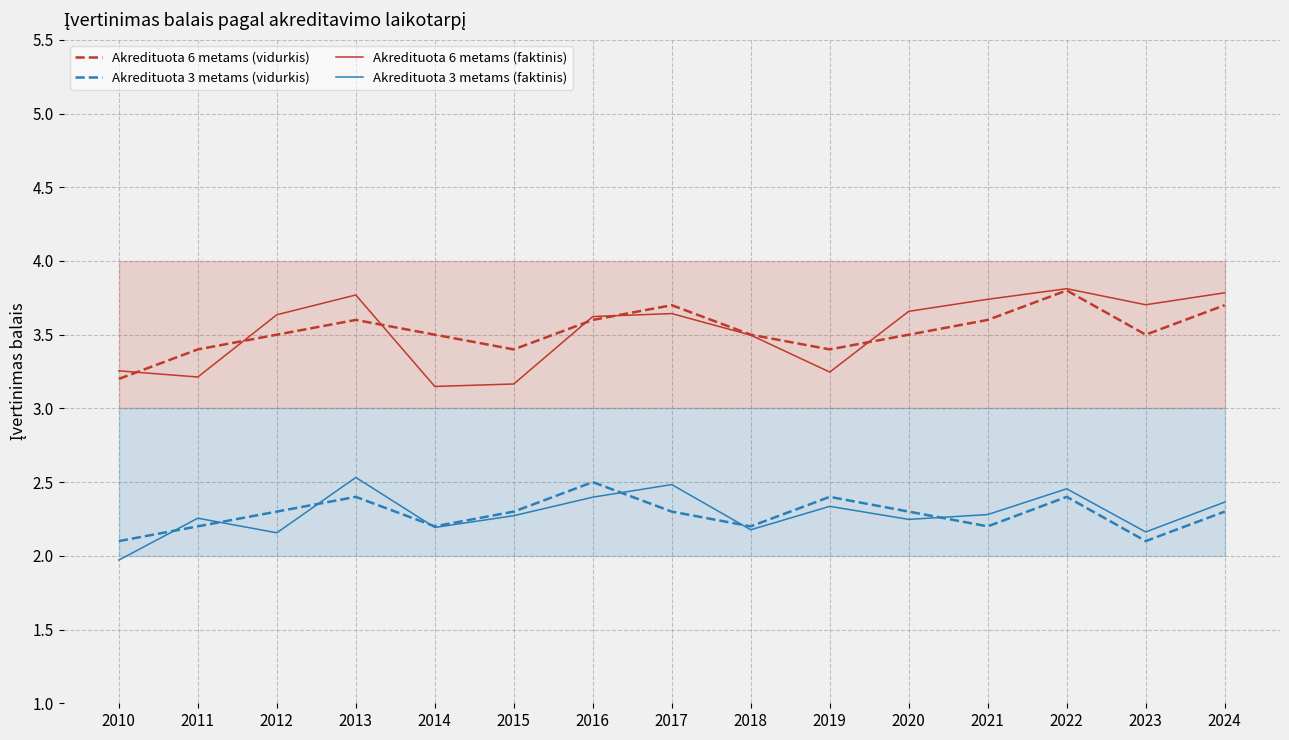

Between 2010 and 2021, which is larger?

2021